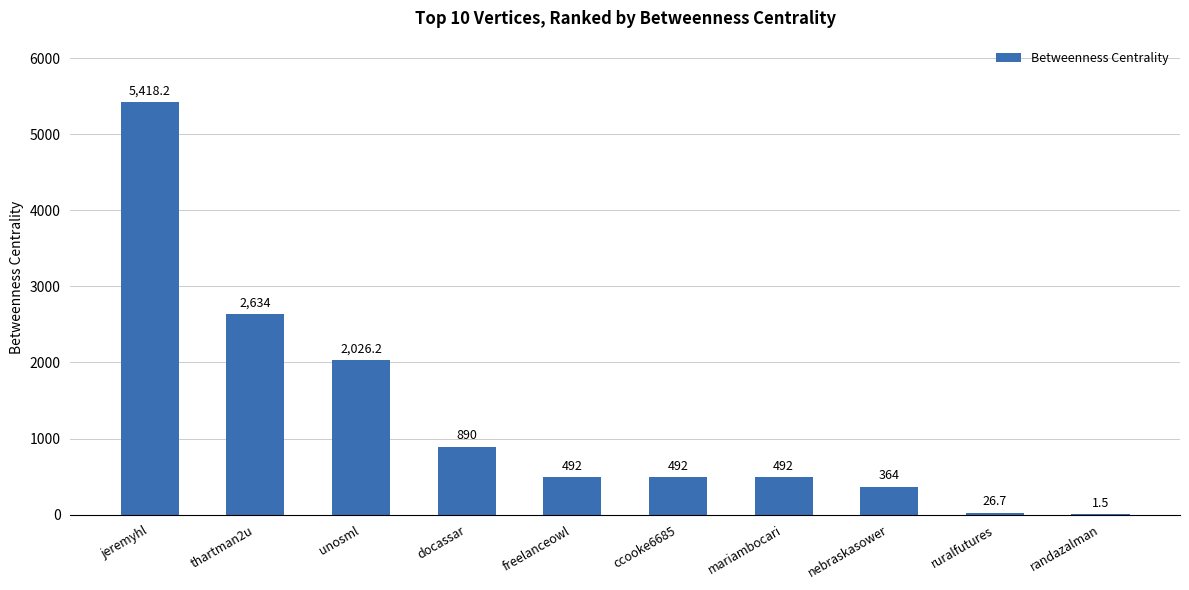

What is the maximum value shown in the chart?

5418.2